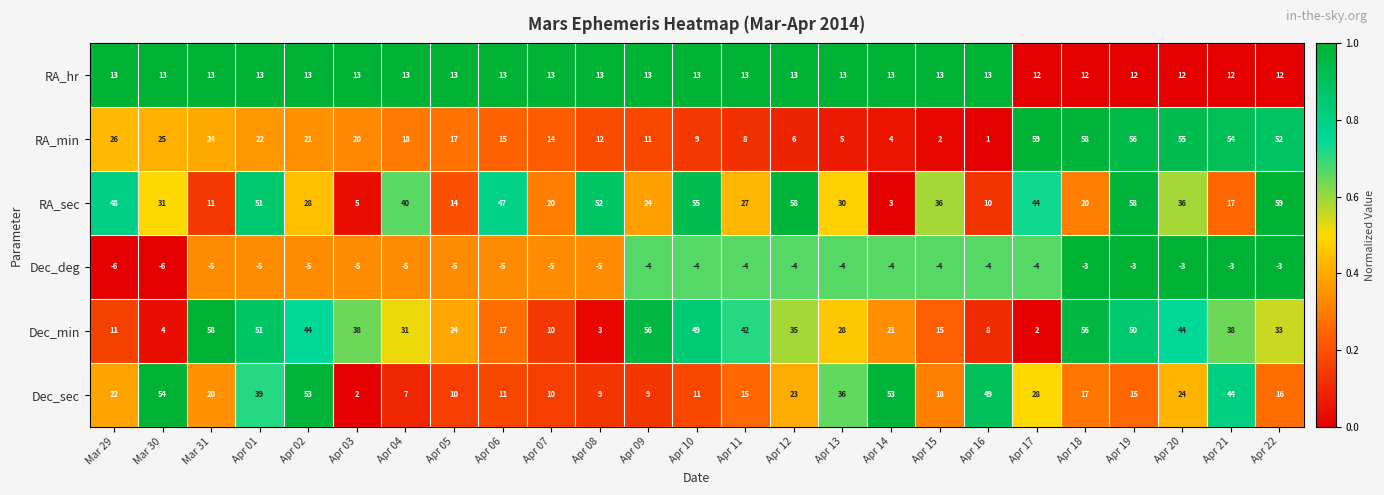

At how many categories does at least one series exceed 35?

23